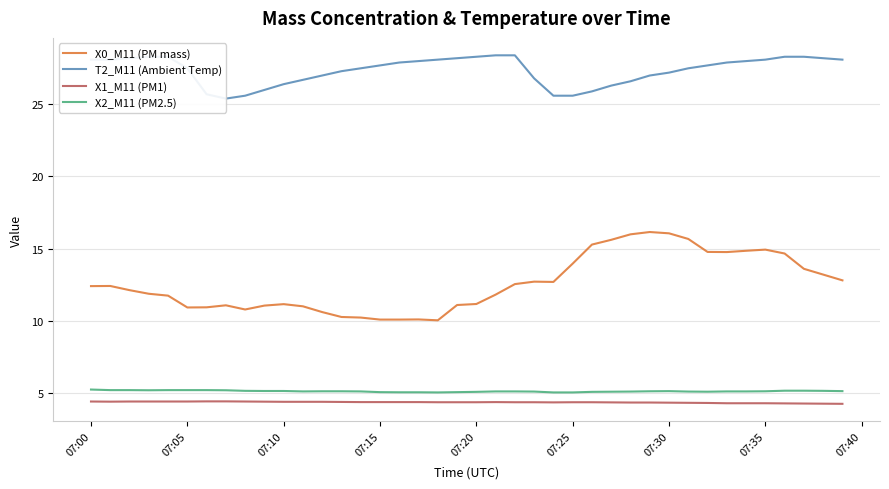

True or false: X1_M11 (PM1) has a value of 2.5 at 07:05.

False